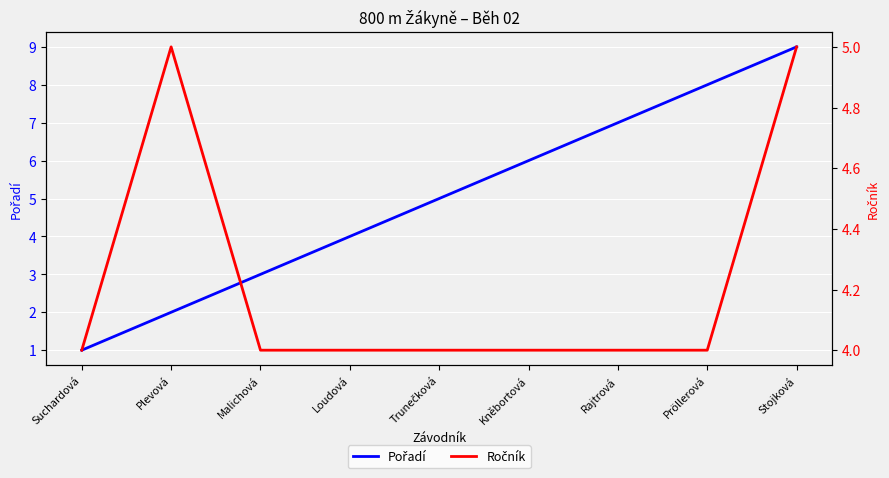

Which series has the largest total across all categories?

Pořadí